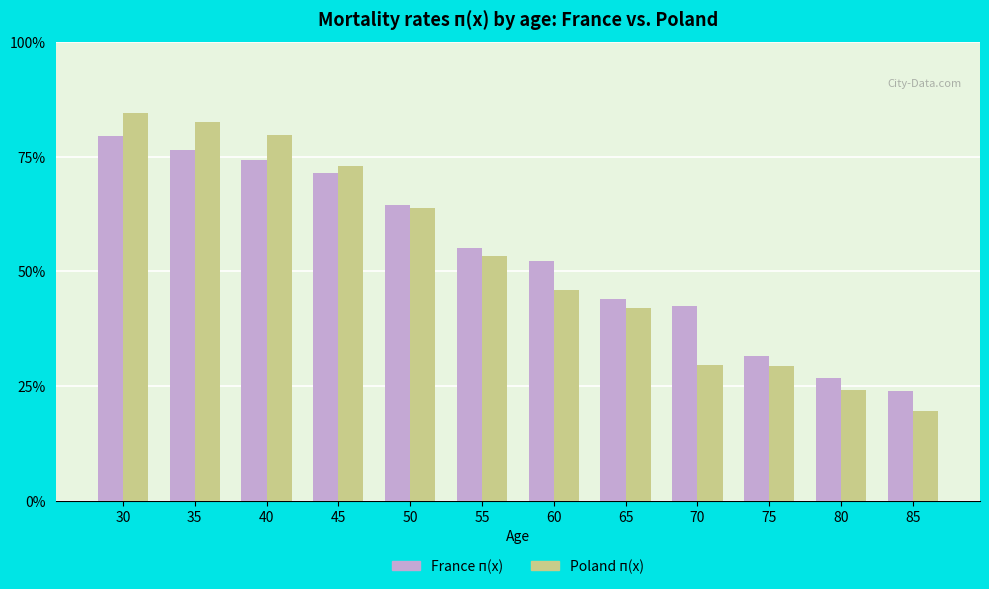

What is the sum of the Poland п(x) values at 75 and 45?

1.0